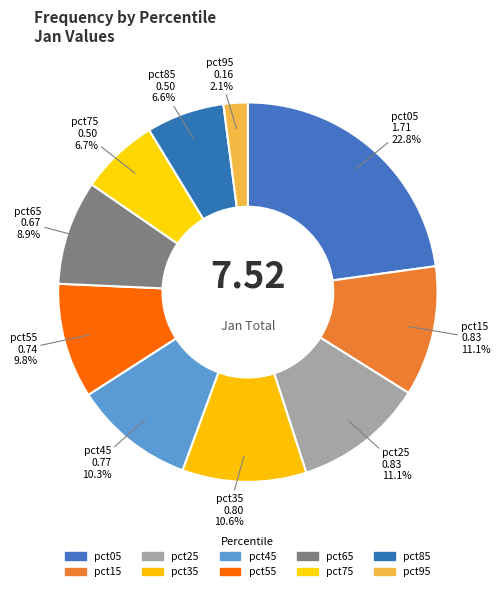

Is it true that pct75 is 19% of the pie?

False